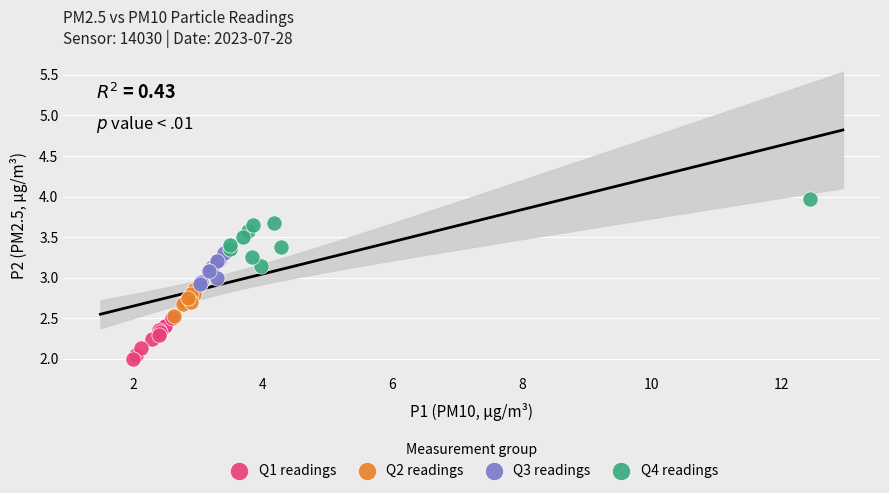

Which series has the widest spread of Y values?

Q4 readings